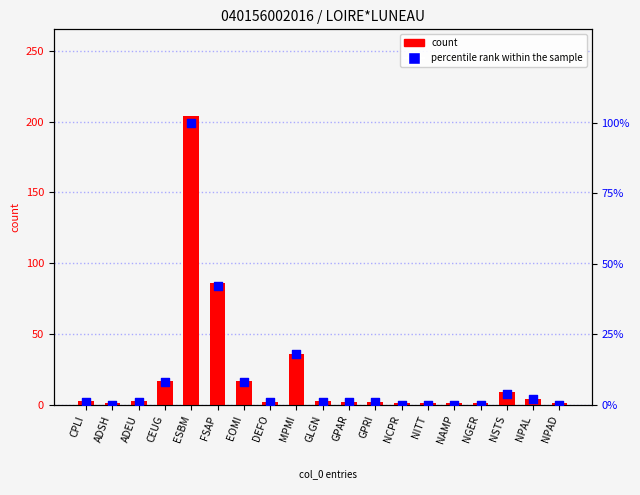

At how many categories does at least one series exceed 178?

1